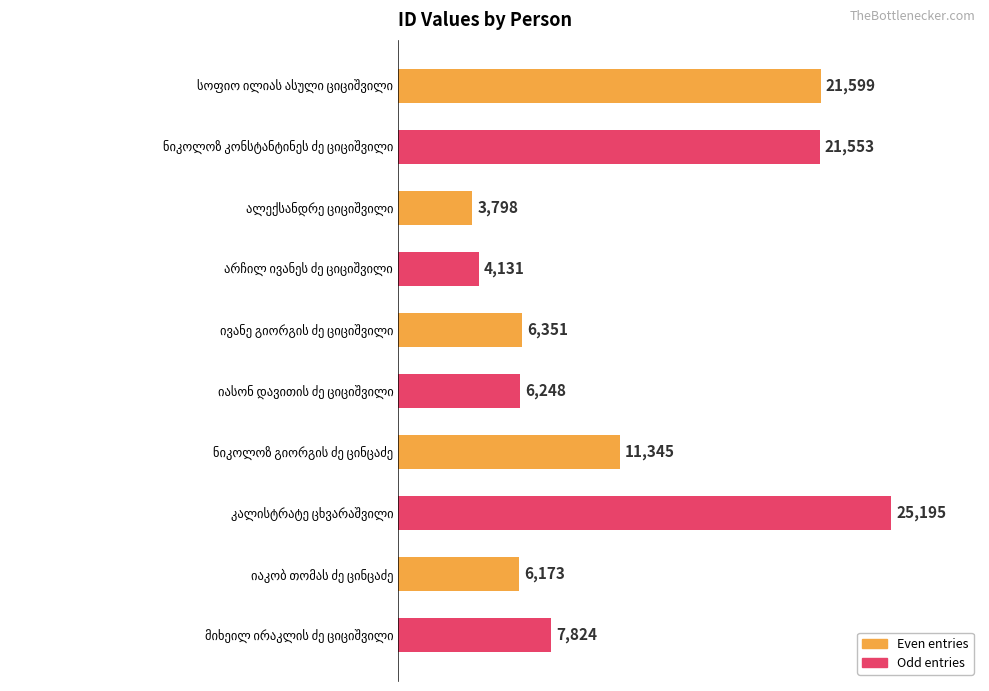

What is the difference between the second highest and minimum values?

17801